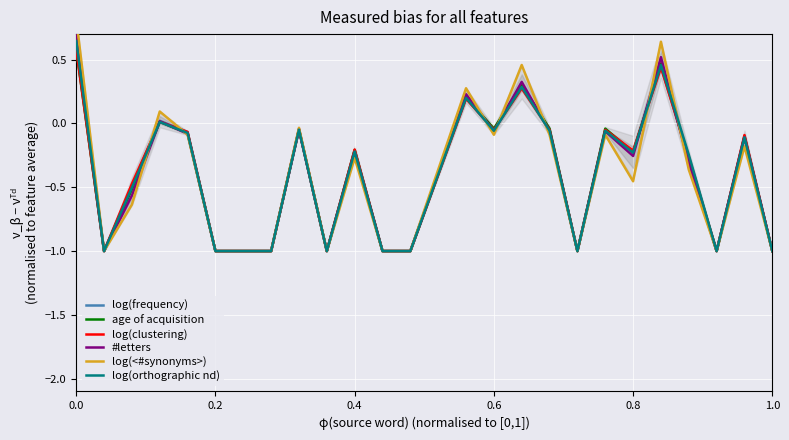

Count the number of data series in this chart.

6